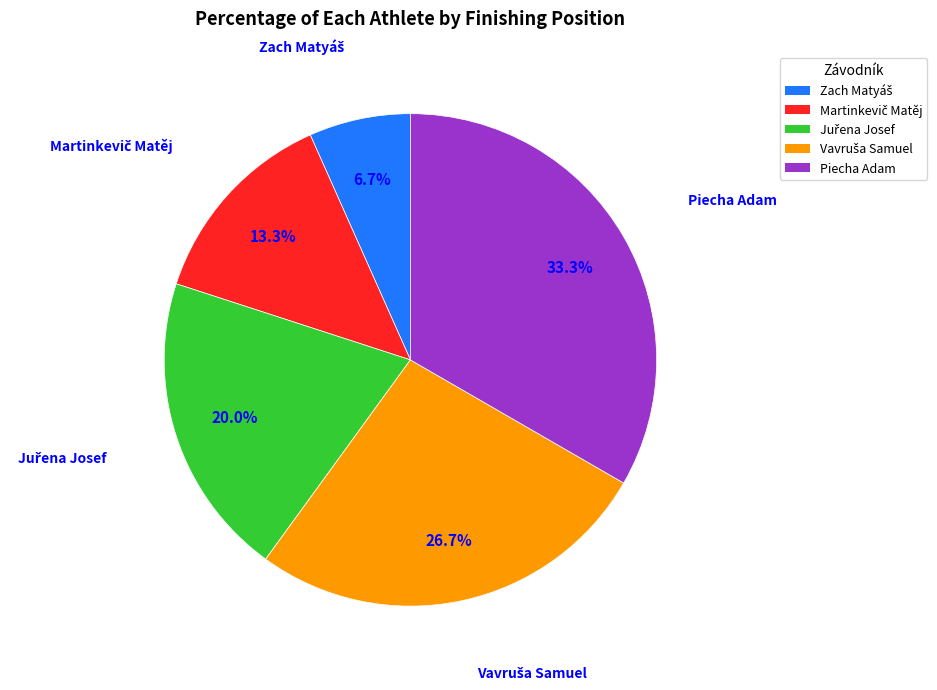

How much of the chart is everything except Piecha Adam?

66.7%